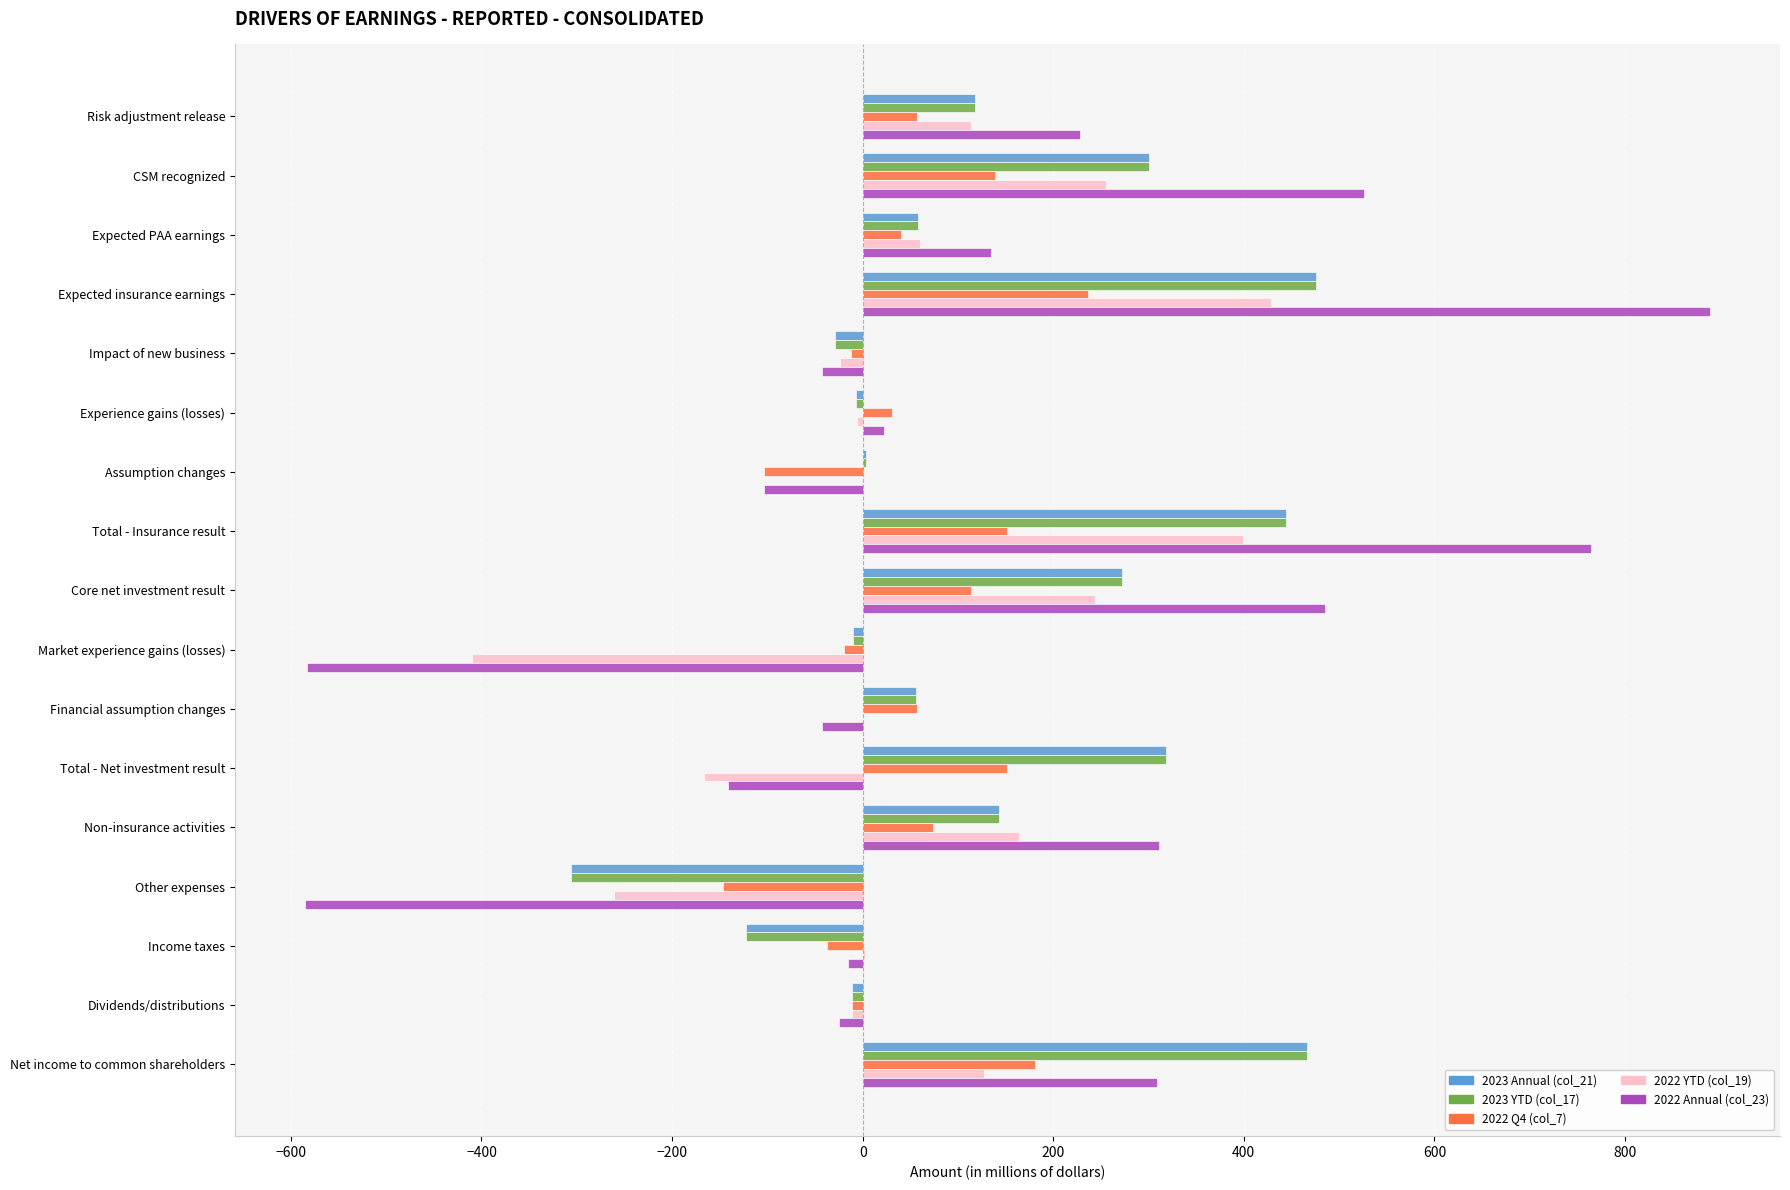

What is the greatest value displayed?

889